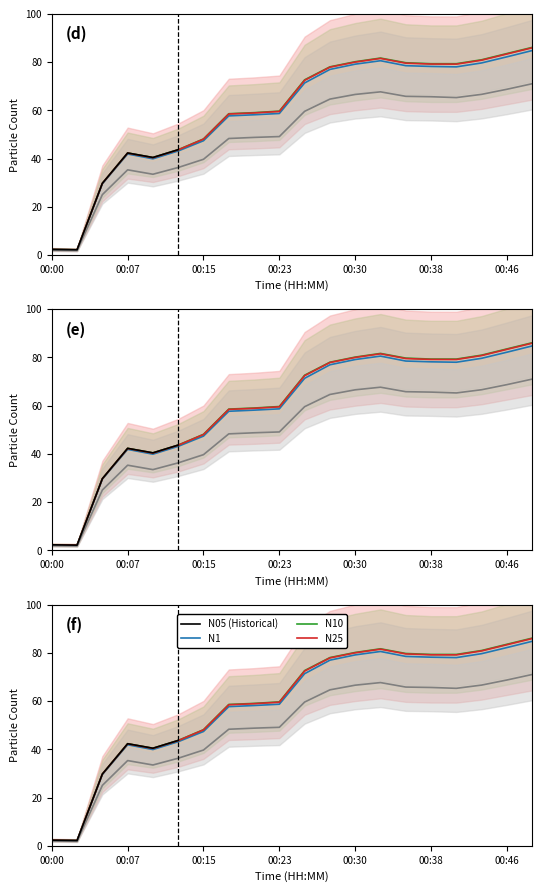

What is the difference between the maximum and minimum values in the N25 series?

83.7